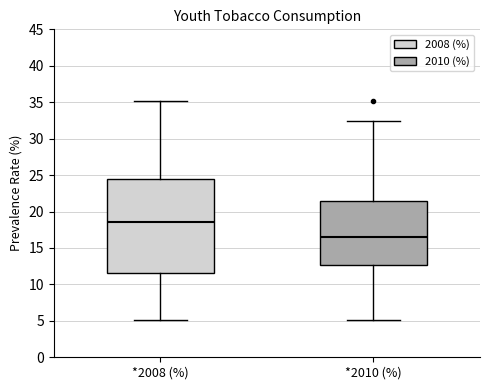

Reading left to right, transcribe this box plot: for each box, give where its median line is, the range the box spans, and where its two whiskers end, as read against the y-axis. The values are not printed on the chart, so give them approximately, as read against the axis.

*2008 (%): median 18.5, box 11.5 to 24.5, whiskers 5.0 to 35.0
*2010 (%): median 16.5, box 12.5 to 21.5, whiskers 5.0 to 32.5